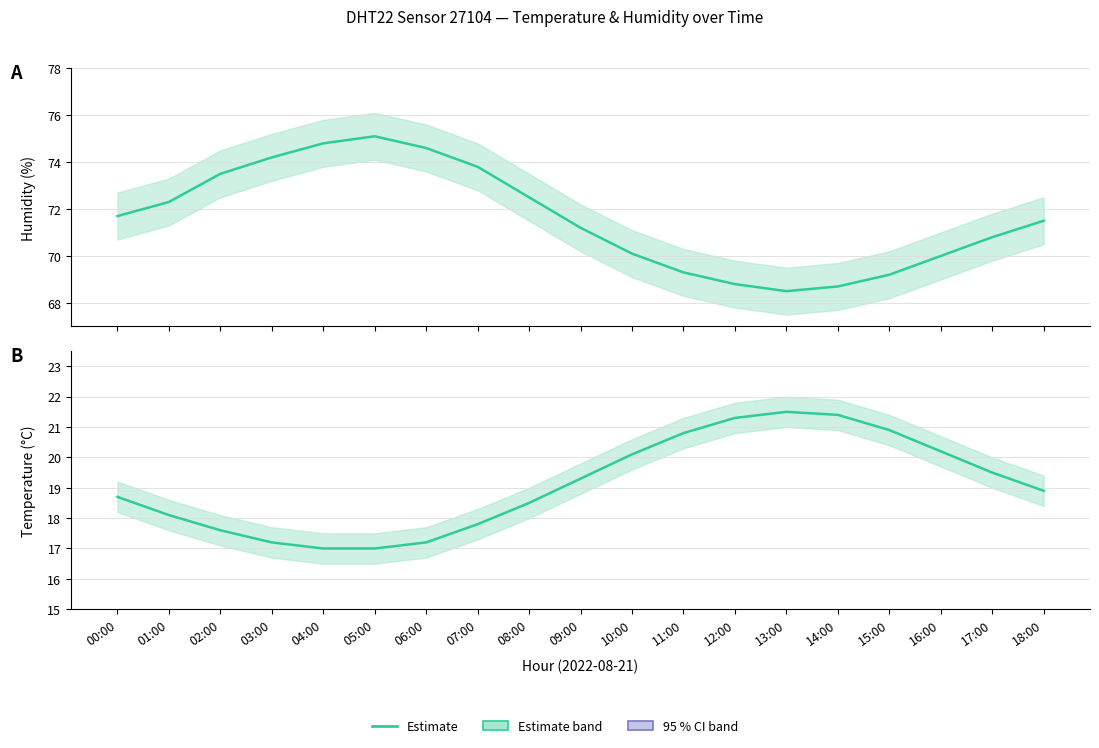

Rank the categories by value from lowest to highest.

04:00, 05:00, 03:00, 06:00, 02:00, 07:00, 01:00, 08:00, 00:00, 18:00, 09:00, 17:00, 10:00, 16:00, 11:00, 15:00, 12:00, 14:00, 13:00